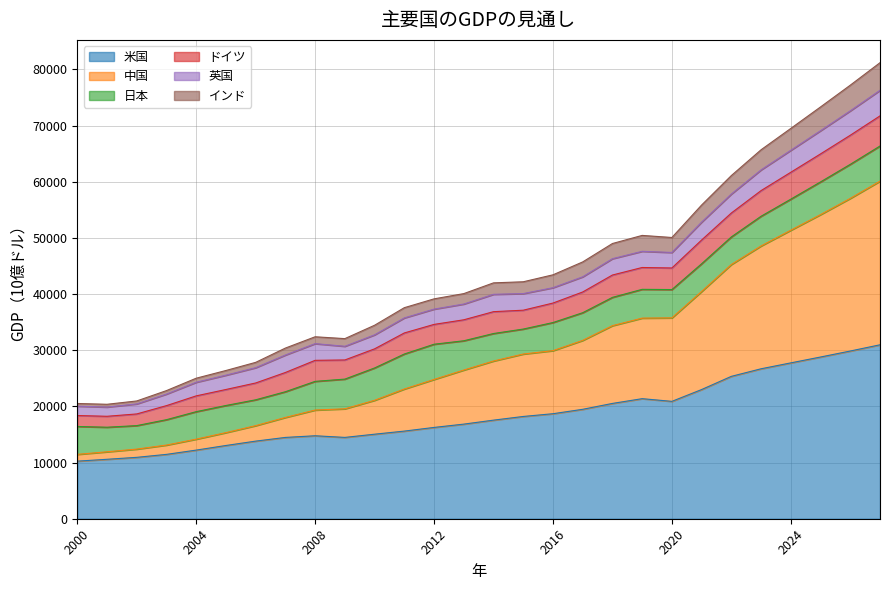

Which category has the highest value across all series?

2027